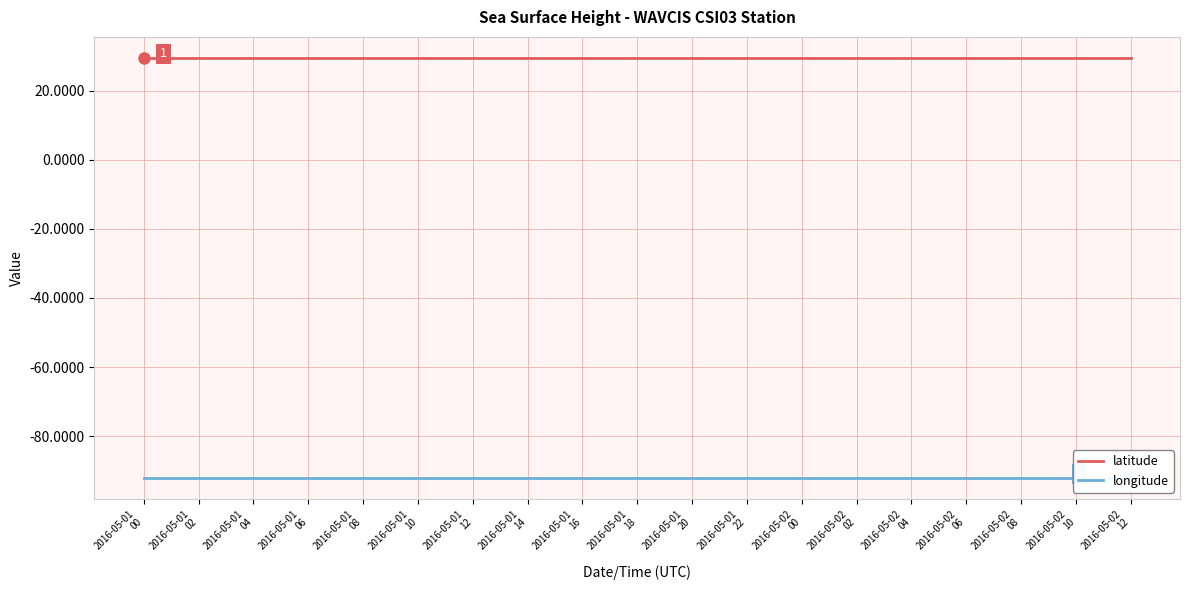

What is the spread (max minus min) of values at 2016-05-01
14?

121.5